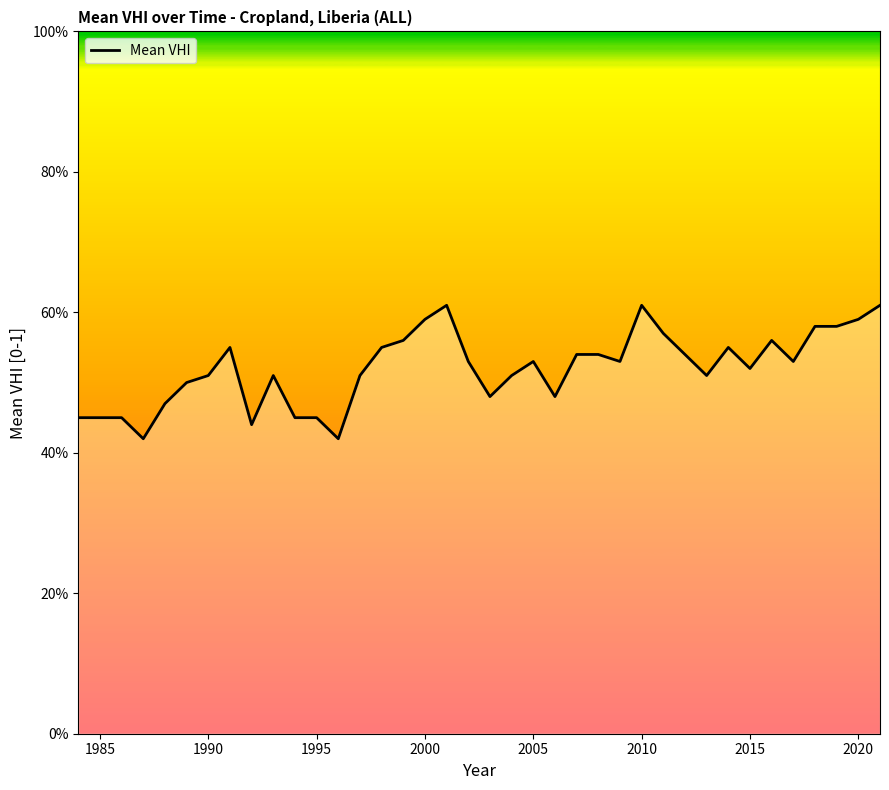

Is this an area chart (filled region under the line)?

Yes